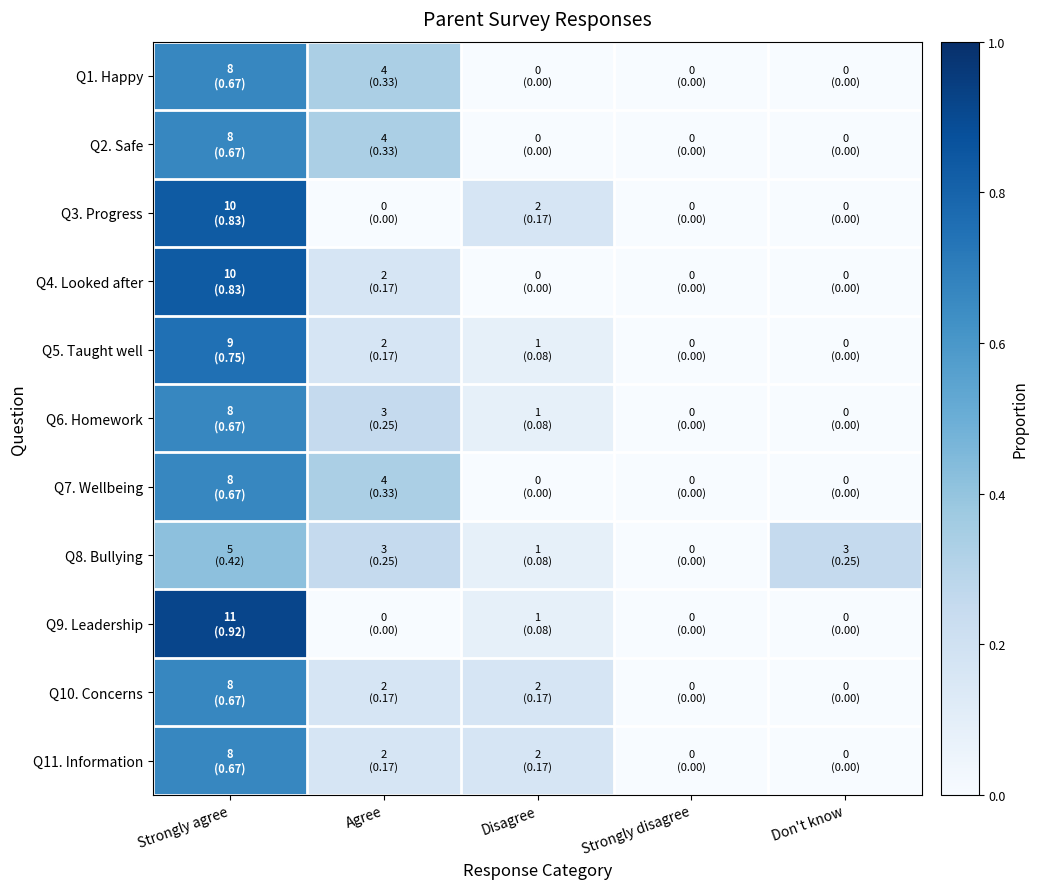

Which has a higher value, Strongly agree or Strongly disagree?

Strongly agree